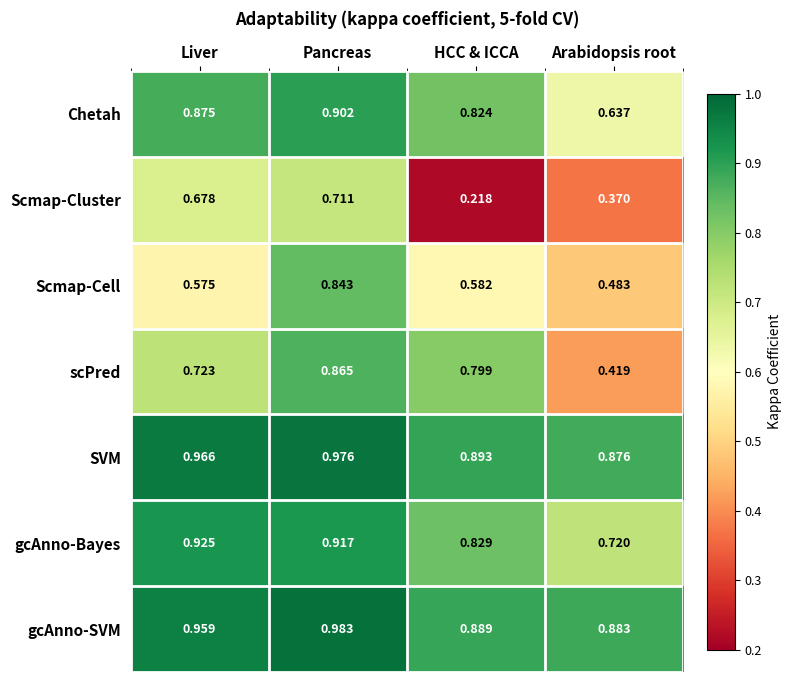

Where is SVM nearest to the value 0?

Arabidopsis root